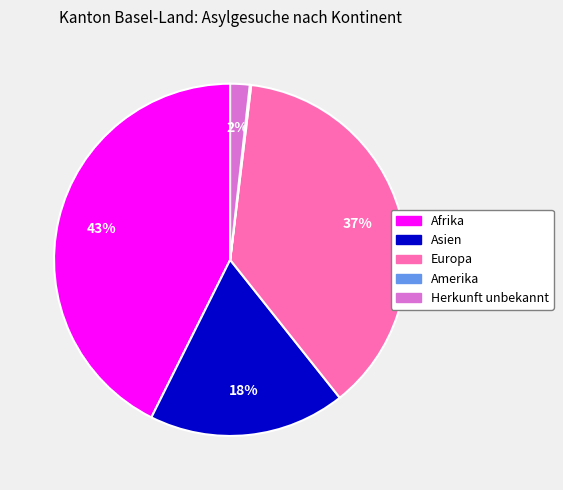

Which has a higher value, Afrika or Herkunft unbekannt?

Afrika